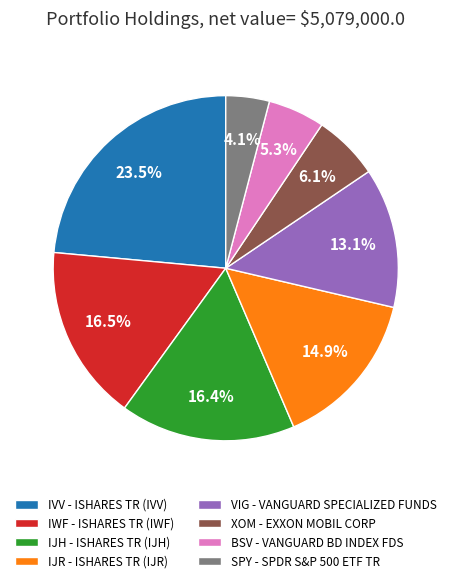

Does any single category account for the majority?

No